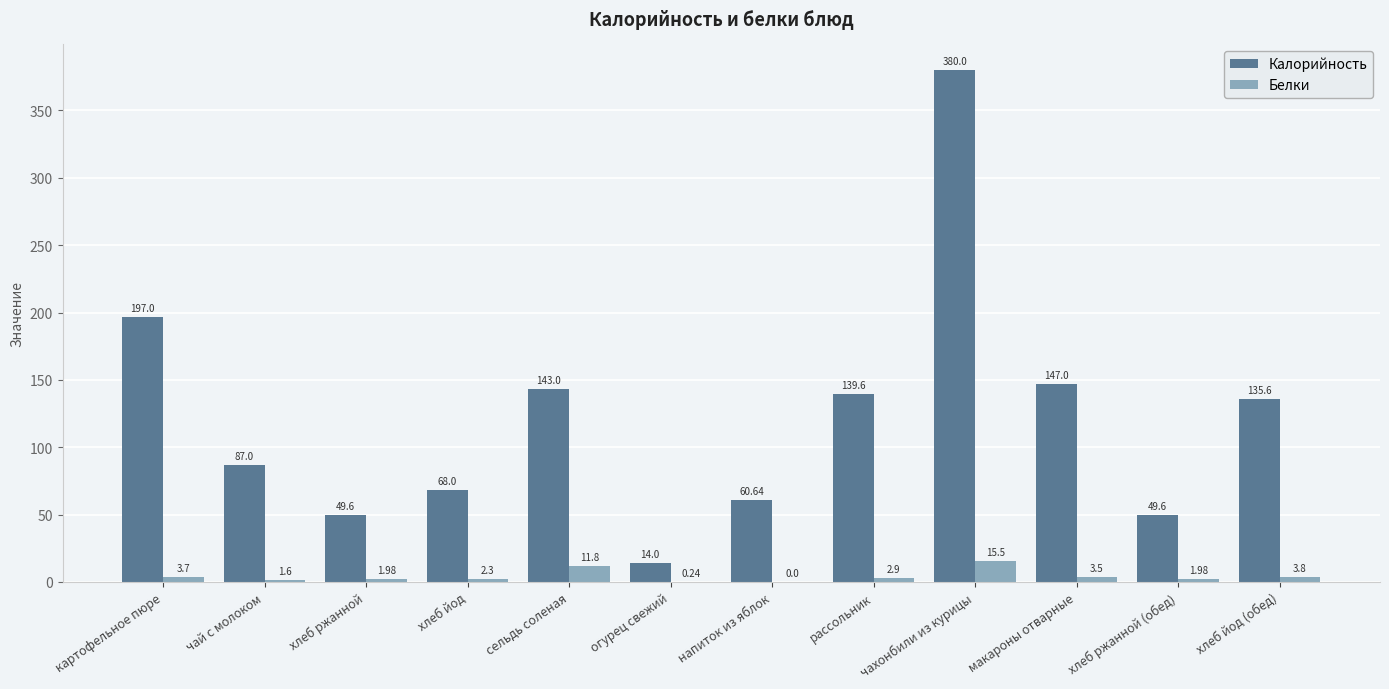

Does the chart contain stacked bars?

No